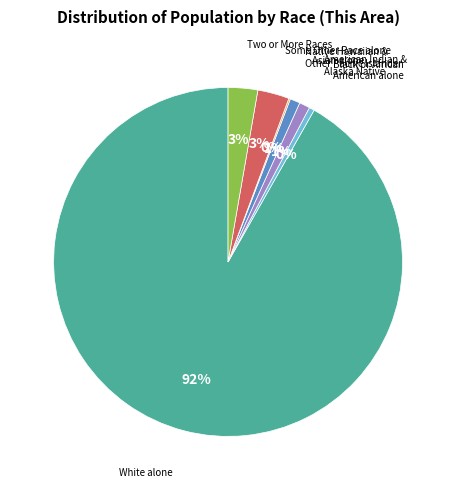

Does any single category account for the majority?

Yes